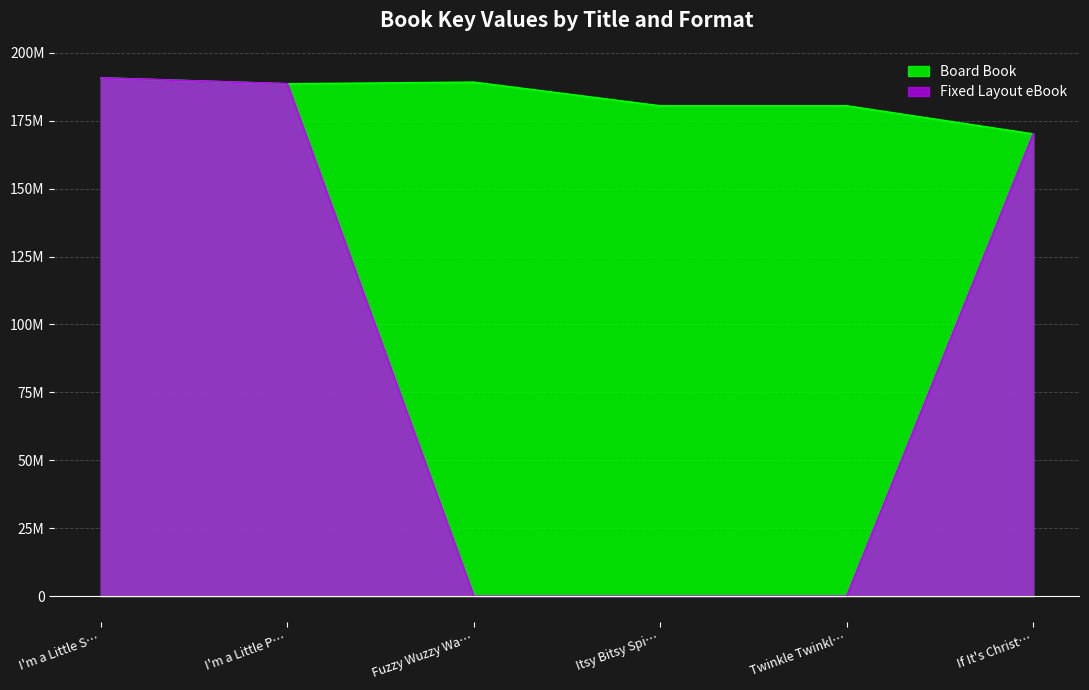

Which series changed the most between I'm a Little P… and Fuzzy Wuzzy Wa…?

Fixed Layout eBook